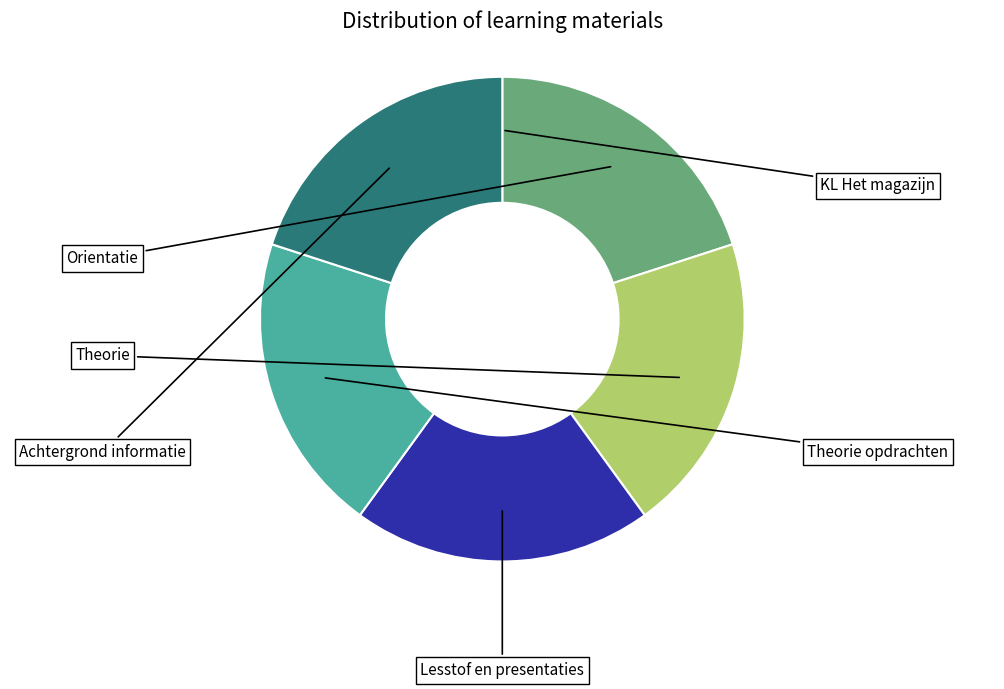

How much of the chart is everything except Theorie?

80.0%